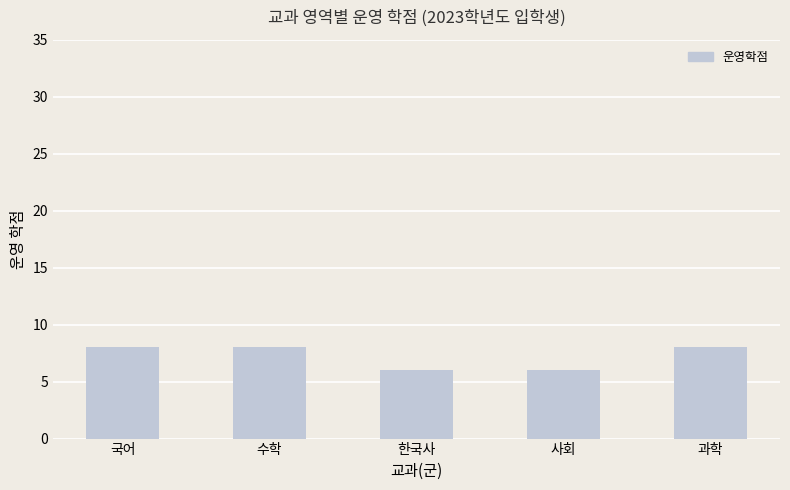

What is the sum of all values?

36